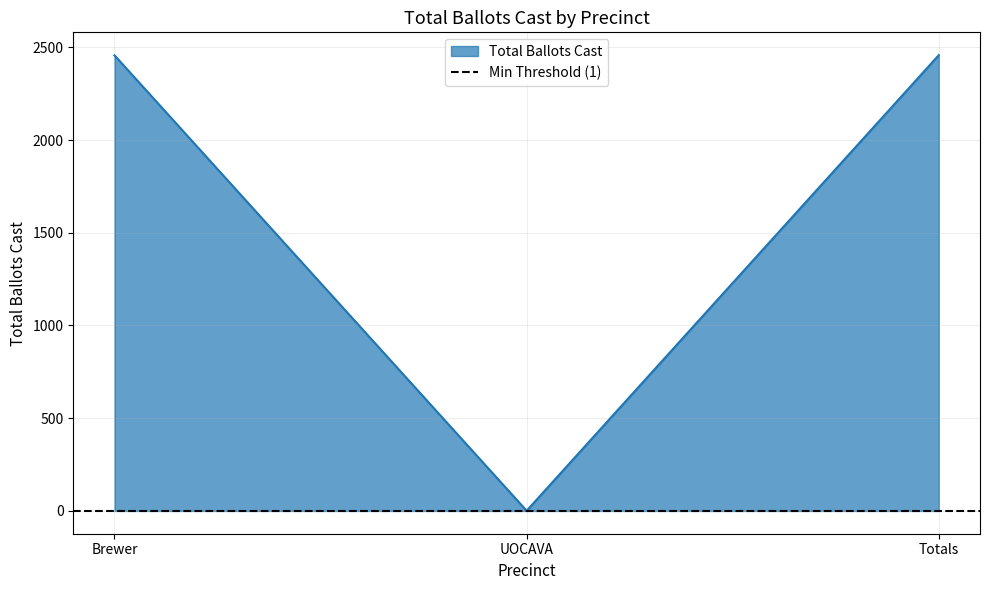

How many data points are above 2457?

1